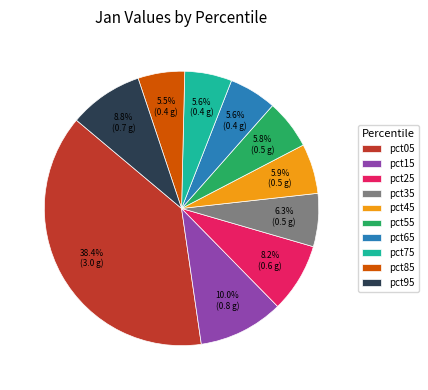

How many slices are in this pie chart?

10